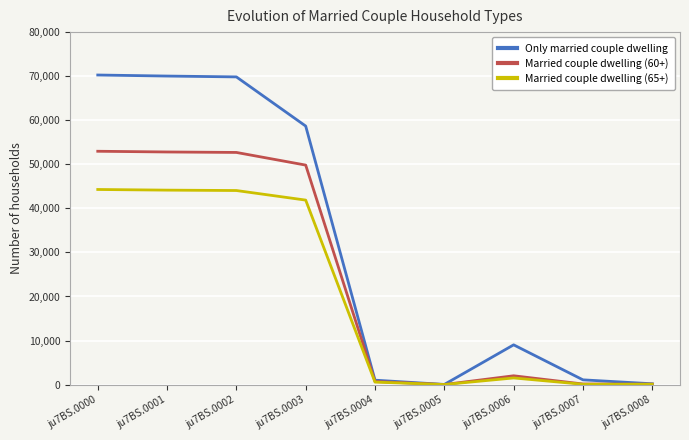

At which label does Married couple dwelling (65+) first exceed 1514?

ju7BS.0000